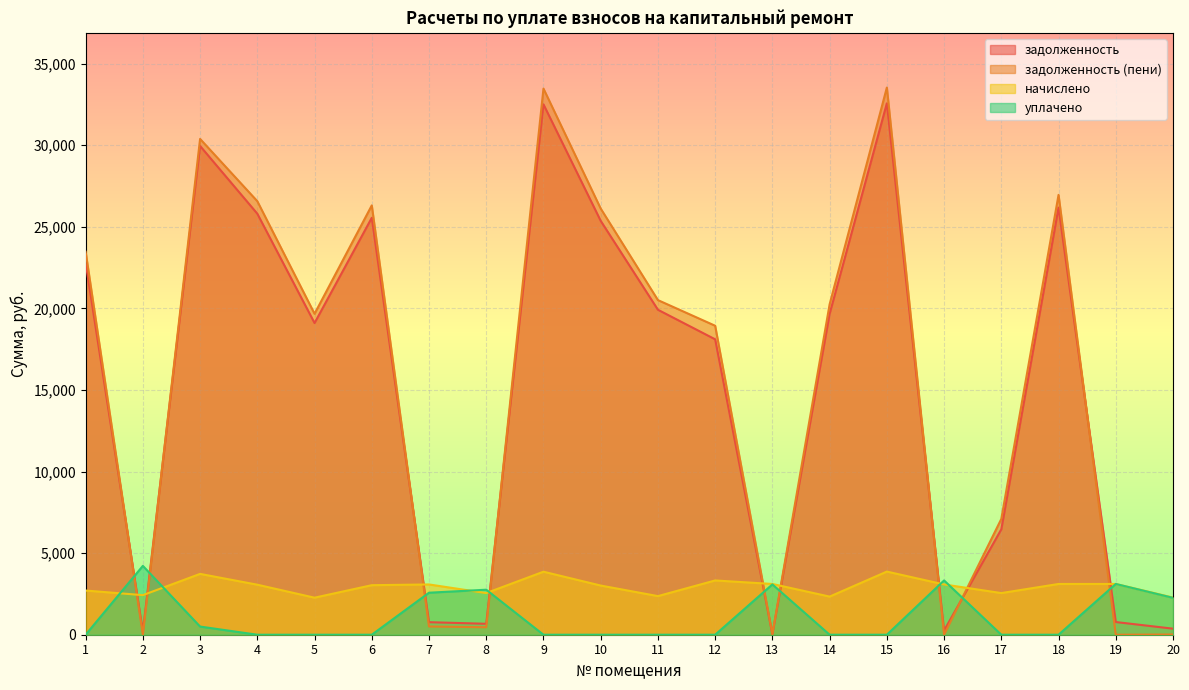

At how many categories does at least one series exceed 960?

20